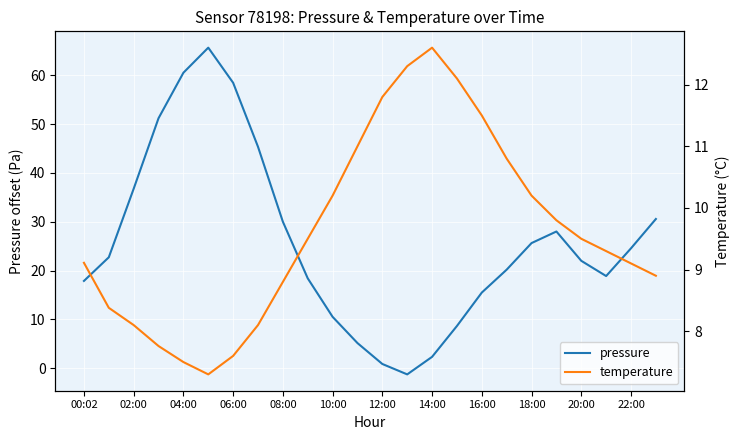

What is the difference between the second highest and minimum values in the temperature series?

5.0